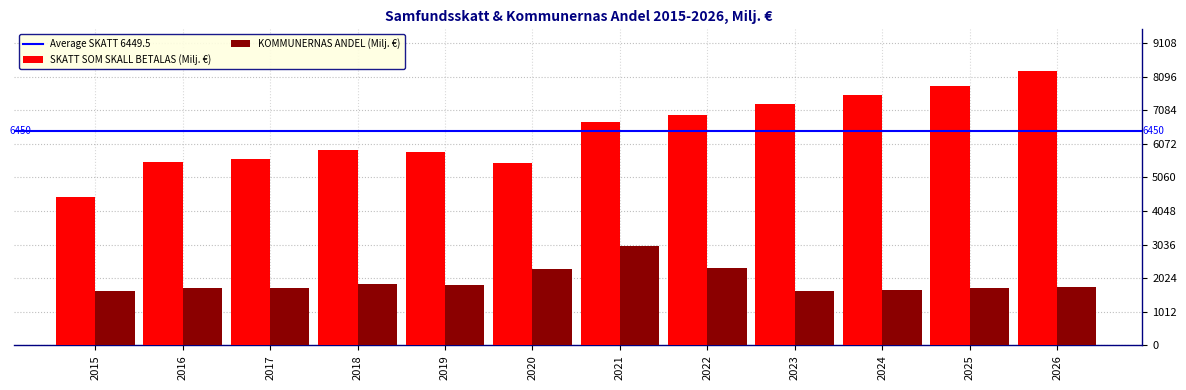

Is it true that KOMMUNERNAS ANDEL (Milj. €) equals 1740.0 at 2025?

True